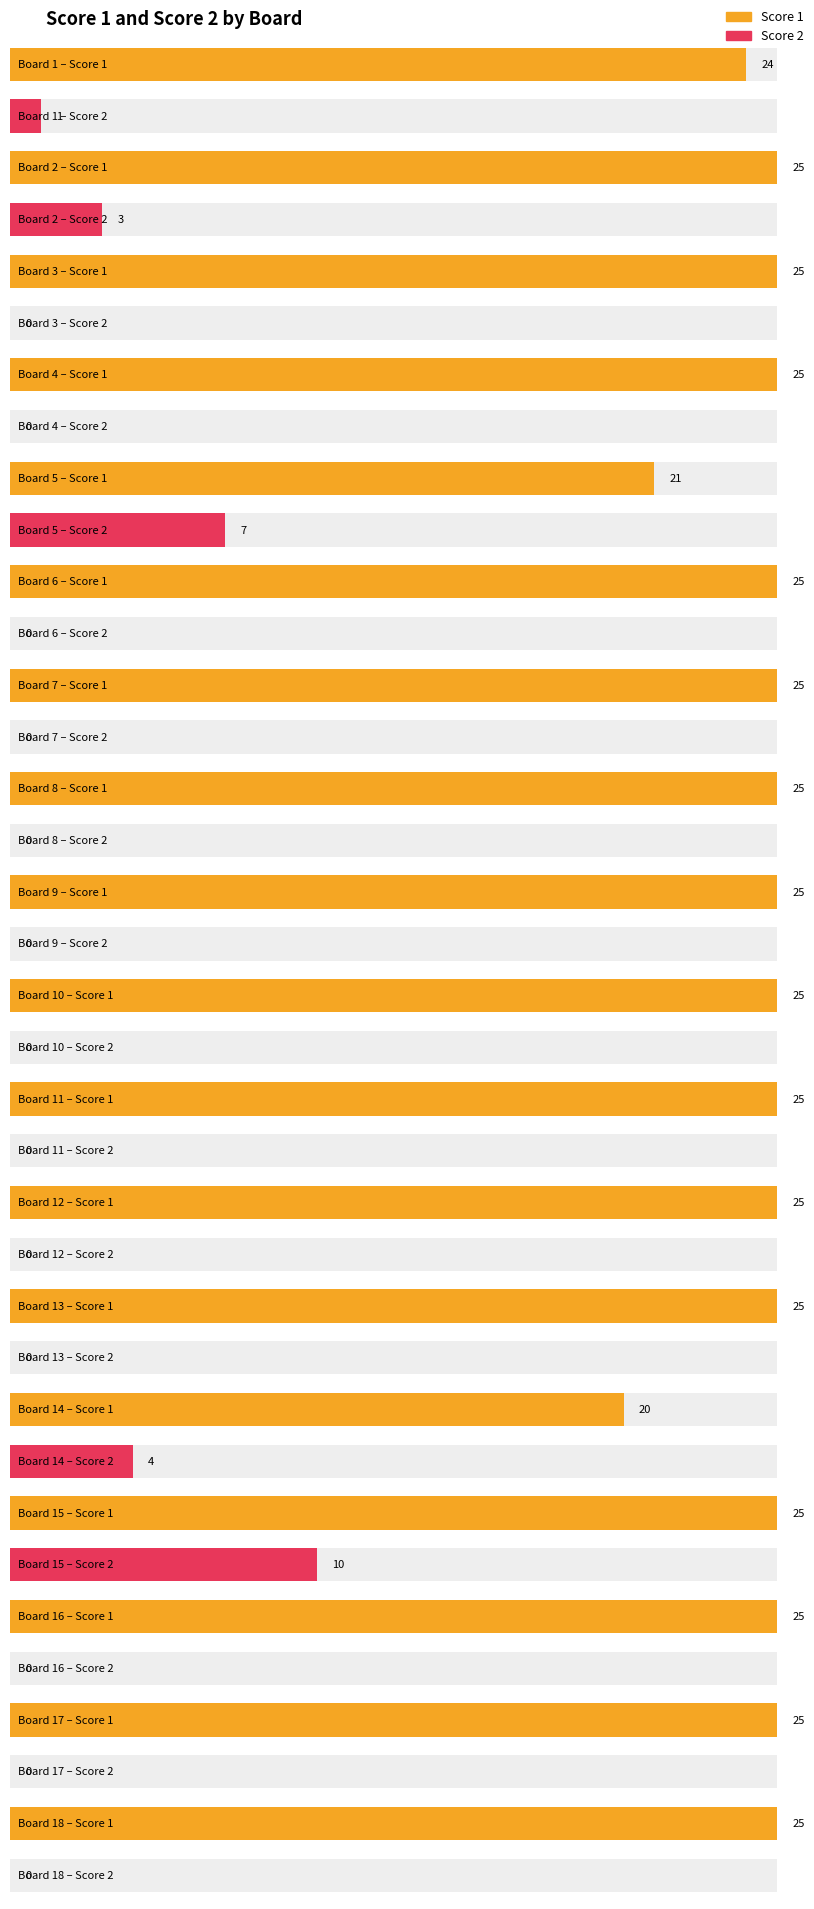

How many bars are there in each group?

2